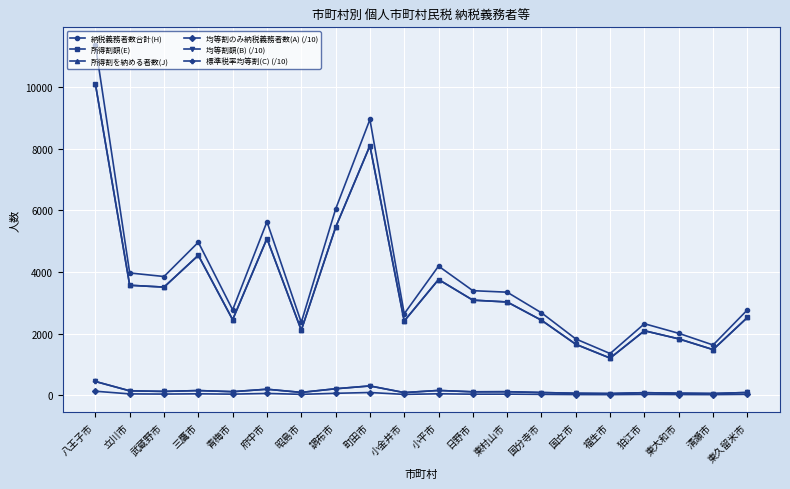

Does the chart have visible grid lines?

Yes